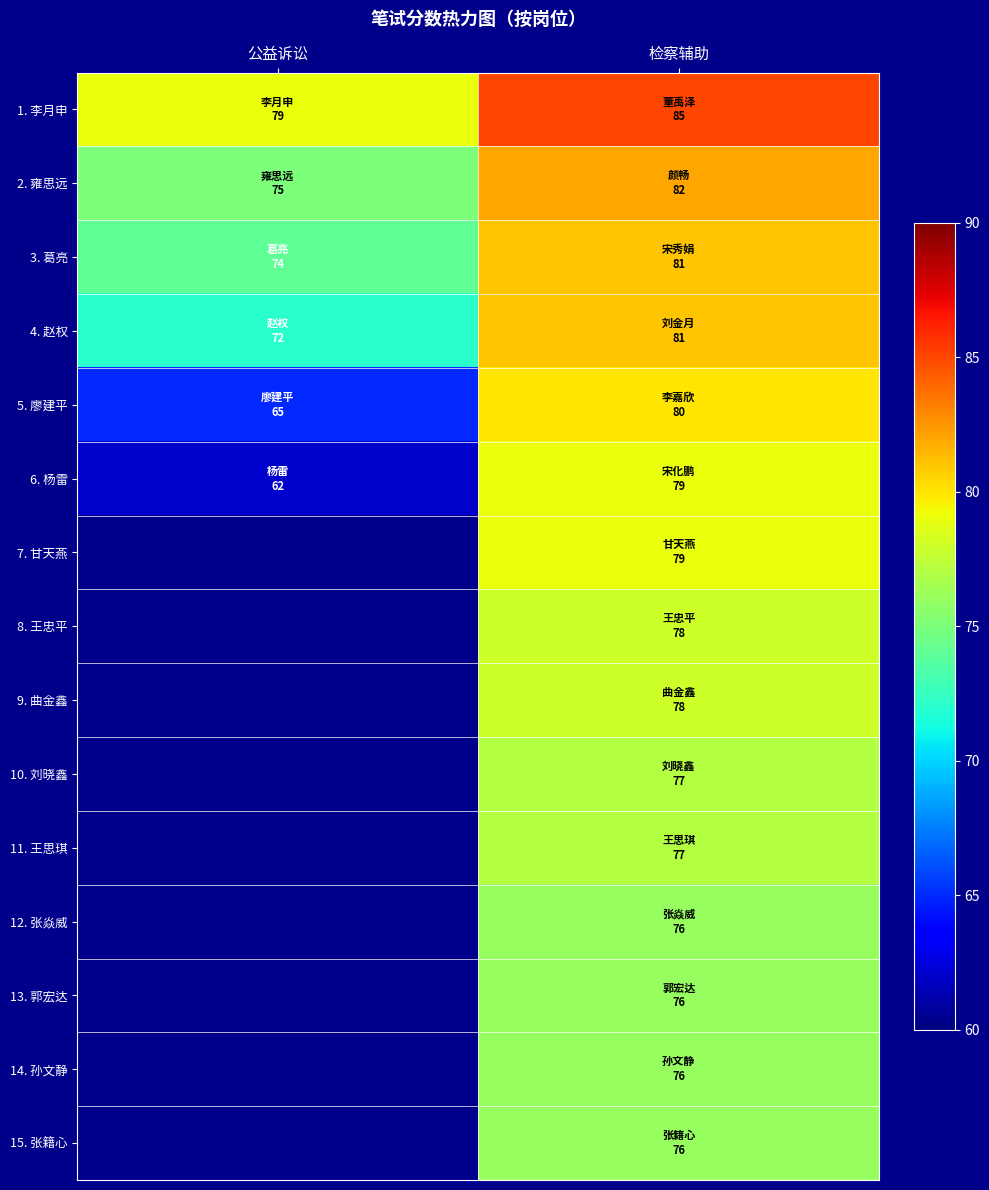

What is the average value of the 5. 廖建平 series?

72.5